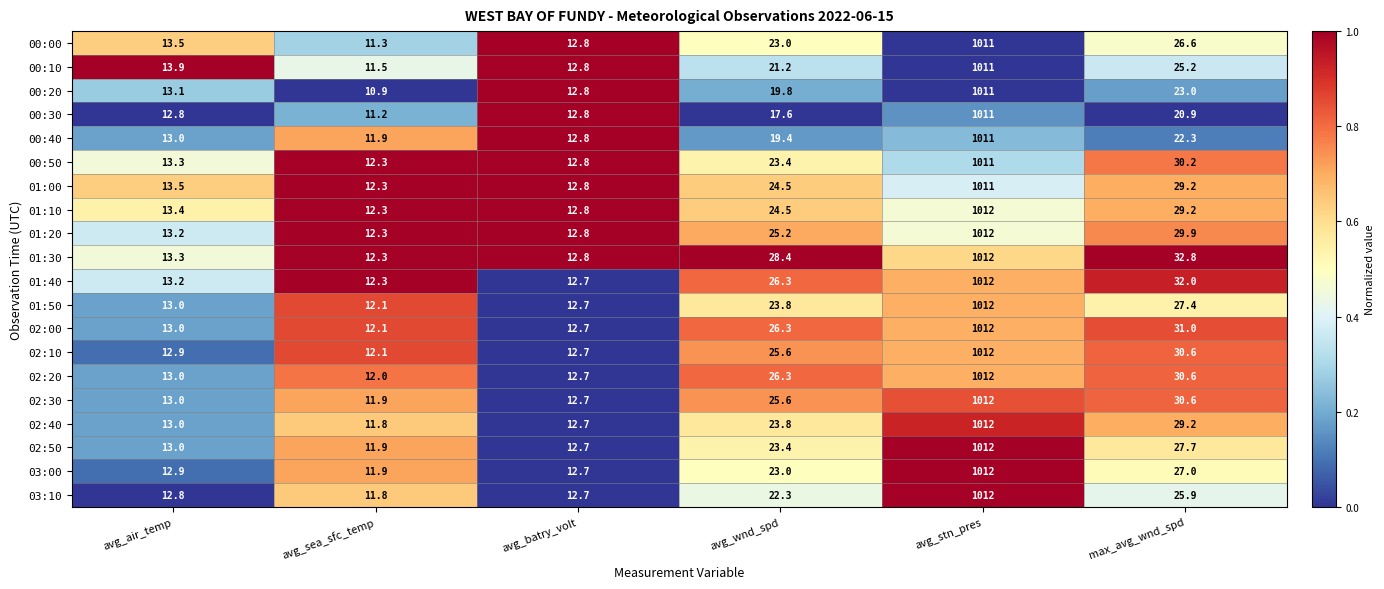

What is the spread (max minus min) of values at avg_wnd_spd?

10.8